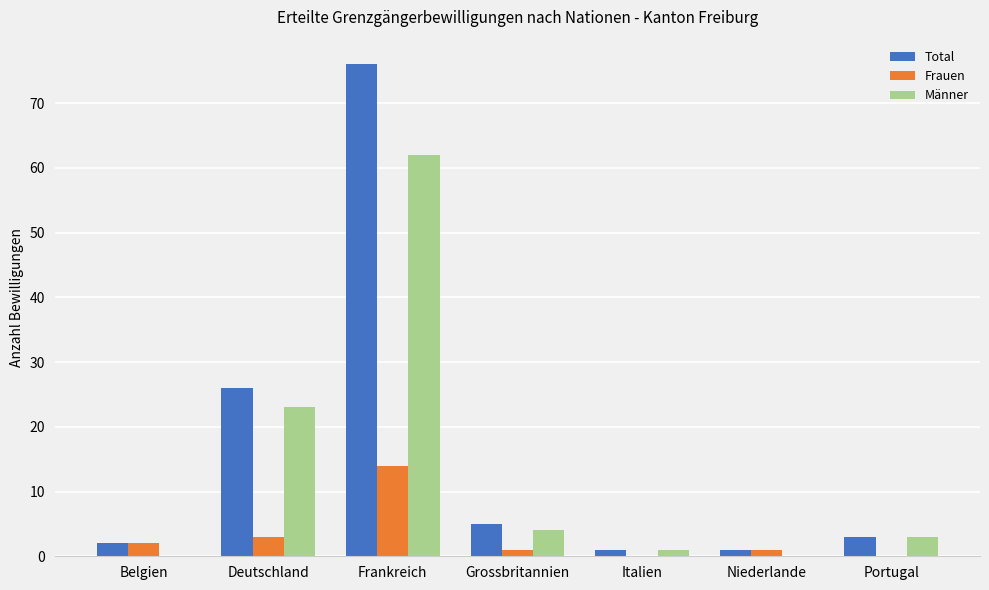

What is the total value across all series at Grossbritannien?

10